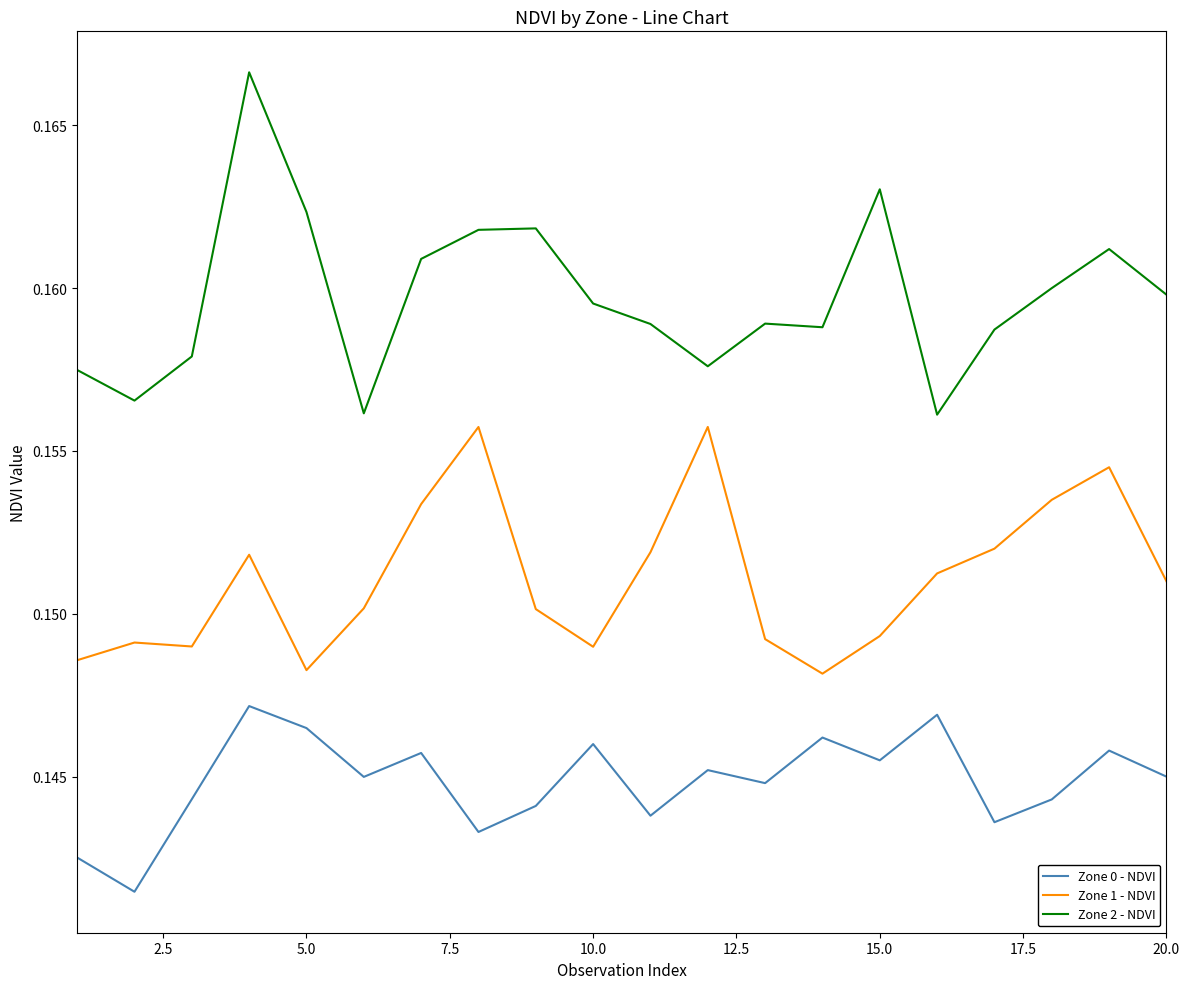

List the series in order of their peak value, highest first.

Zone 2 - NDVI, Zone 1 - NDVI, Zone 0 - NDVI